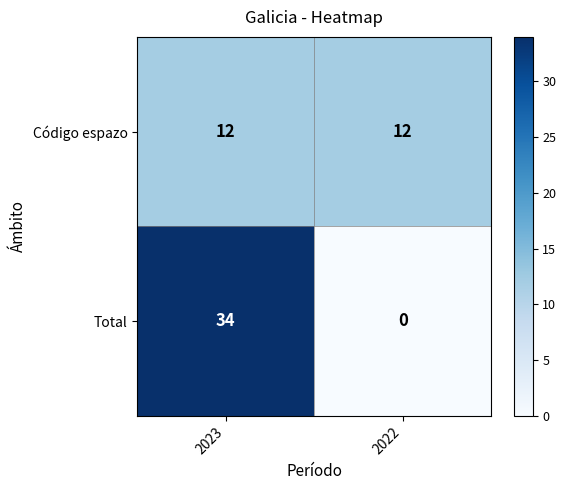

Which series changed the most between 2023 and 2022?

Total